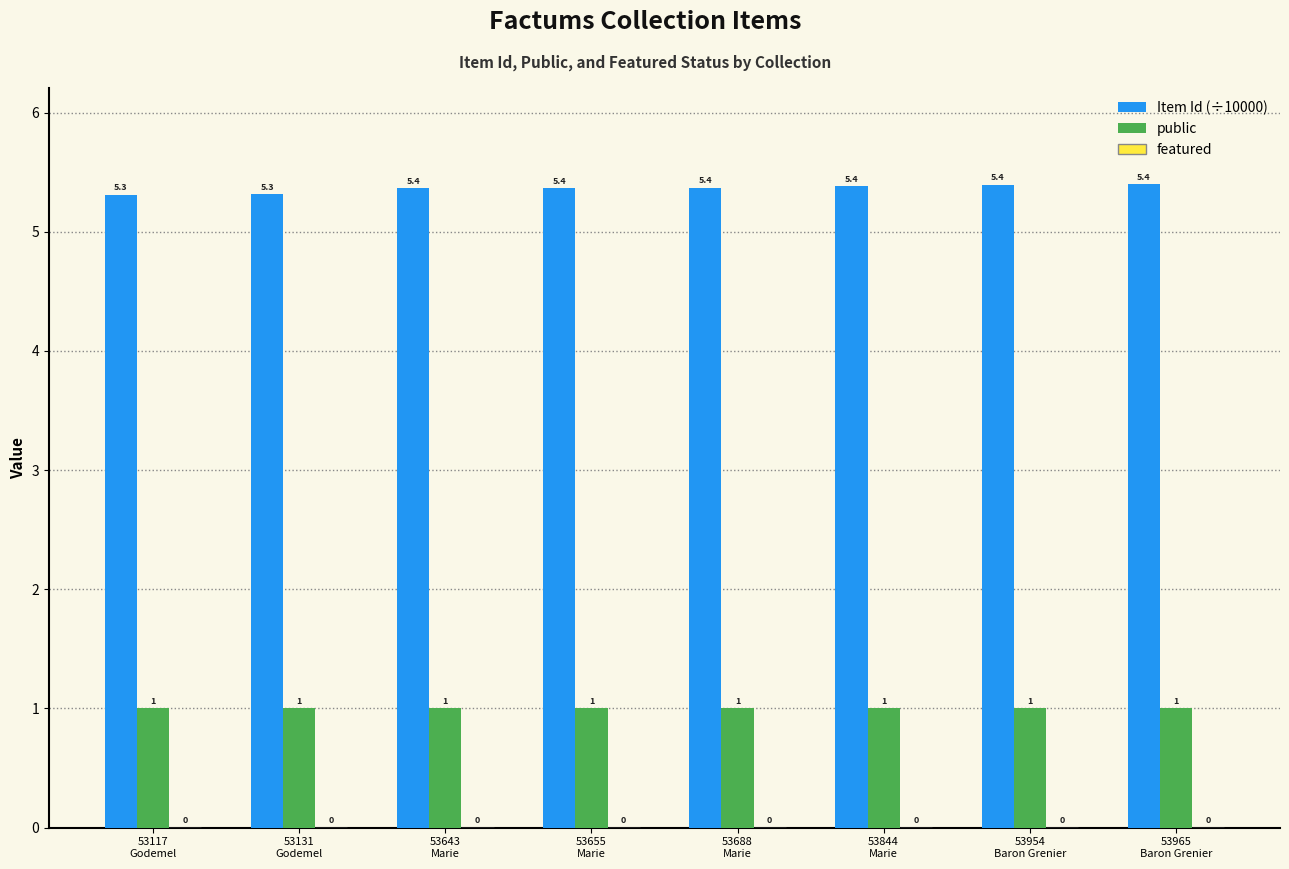

How many Item Id (÷10000) values are between 5 and 6?

8